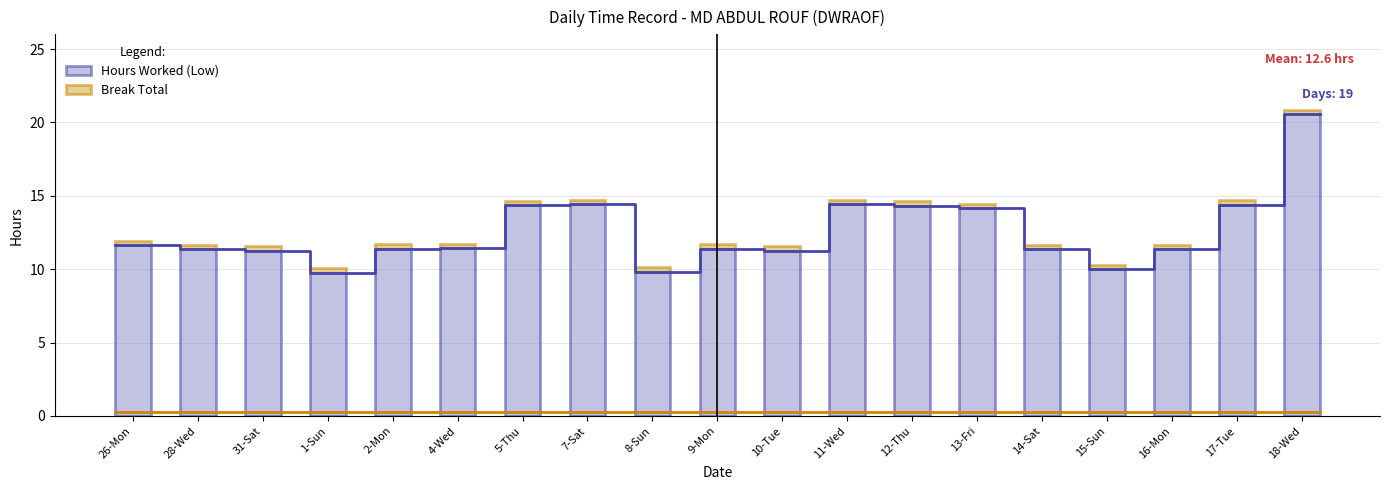

What is the difference between the maximum and minimum values in the Hours Worked (Low) series?

10.8